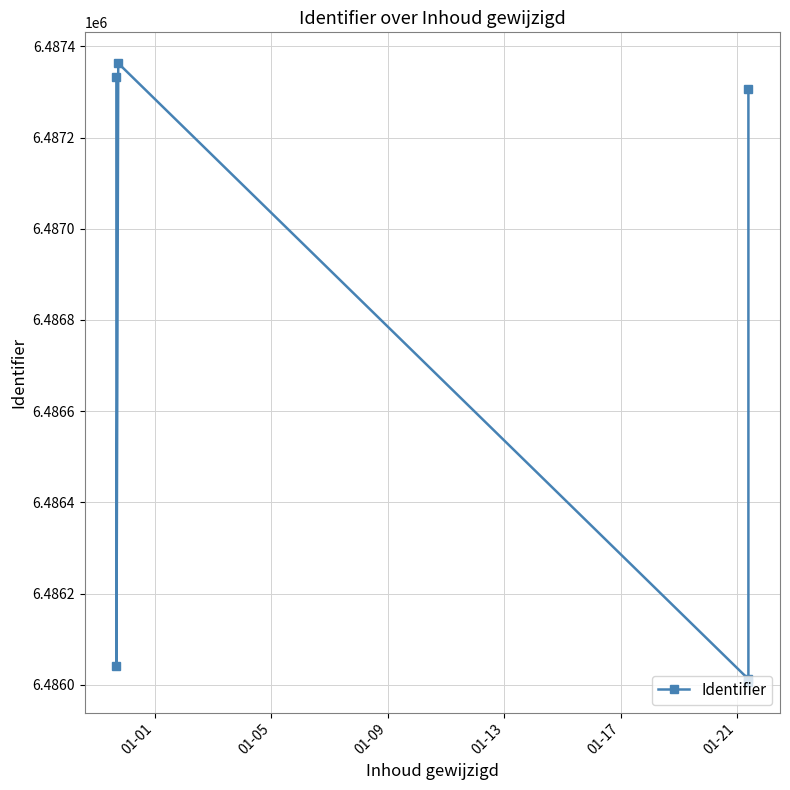

True or false: the data shows 9941737 at 01-01.

False